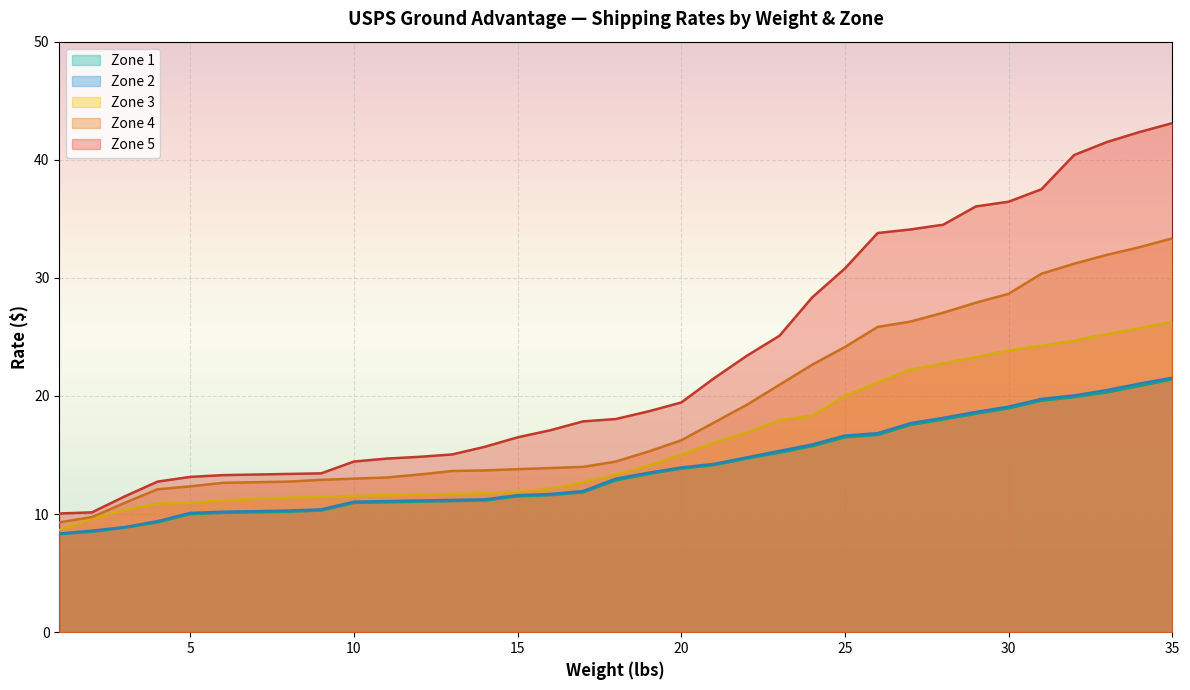

Between 7 and 25, which series saw the biggest shift?

Zone 5